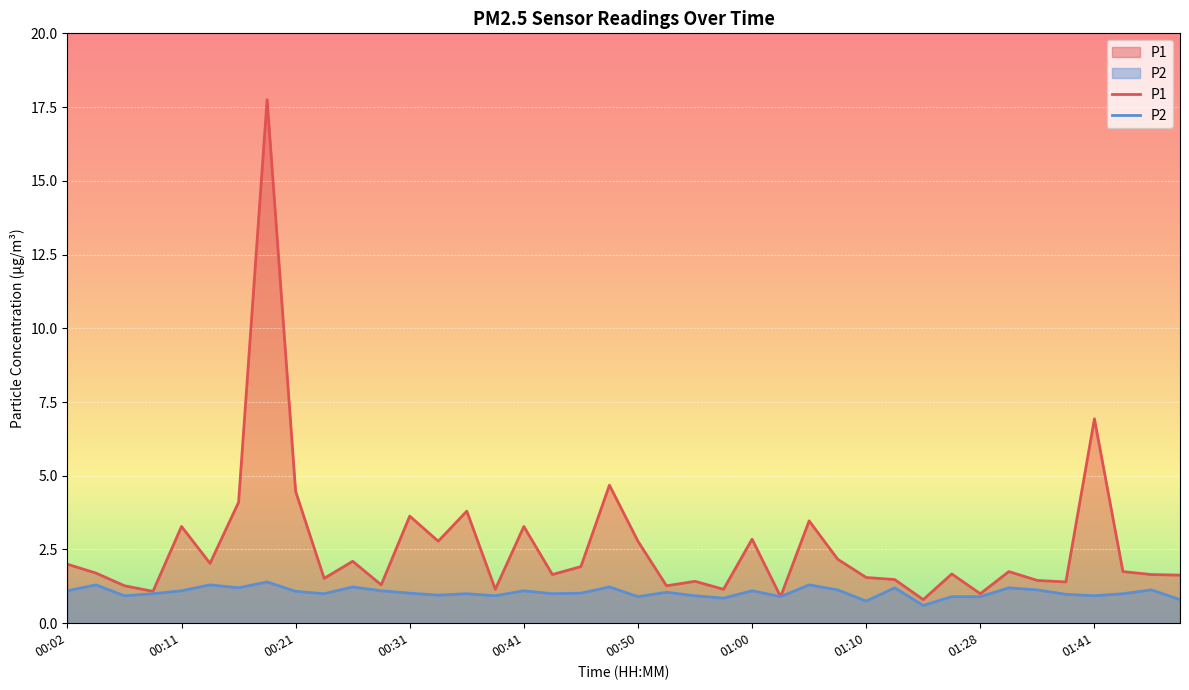

What is the difference between the highest and lowest values at 26?

2.2